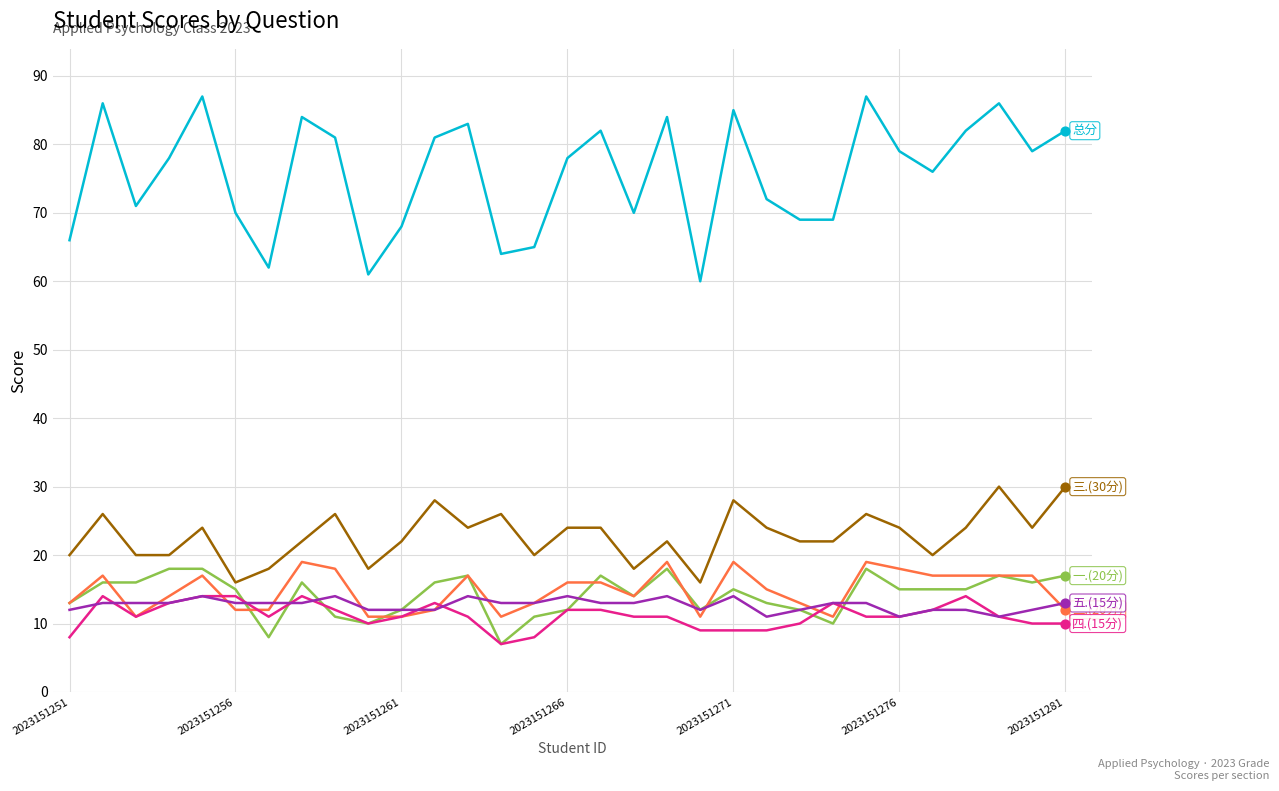

What is the maximum value shown in the chart?

87